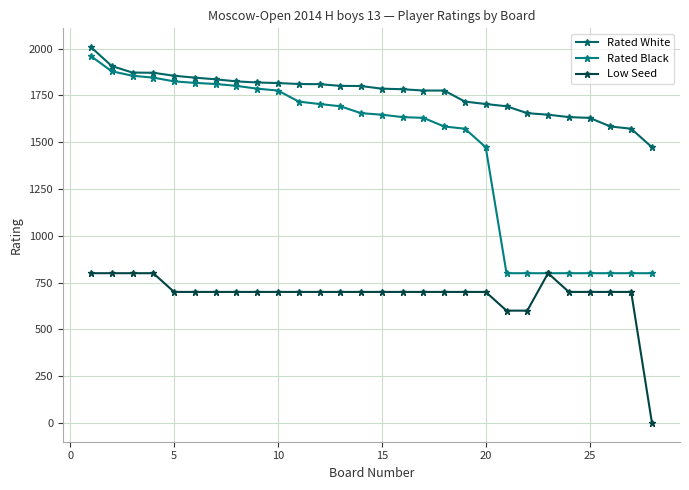

Rank the series by their maximum value, from highest to lowest.

Rated White, Rated Black, Low Seed